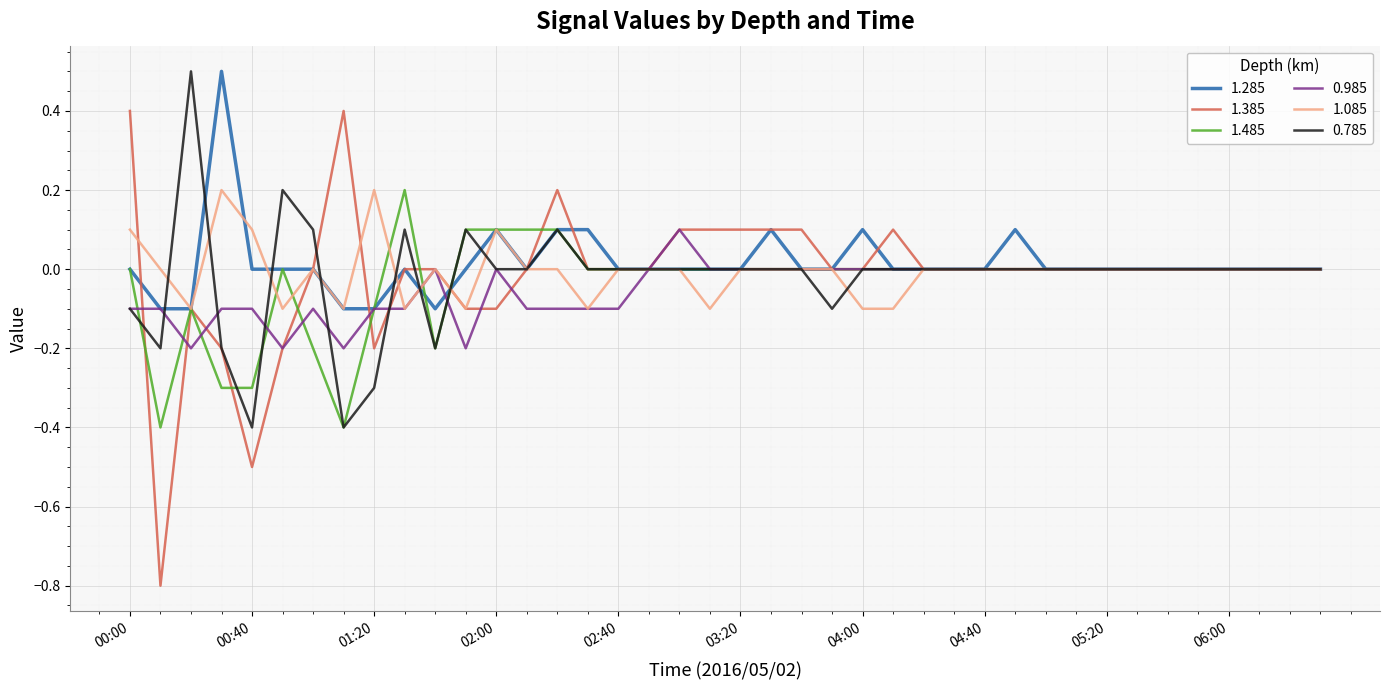

Which series has the largest range (max minus min)?

1.385